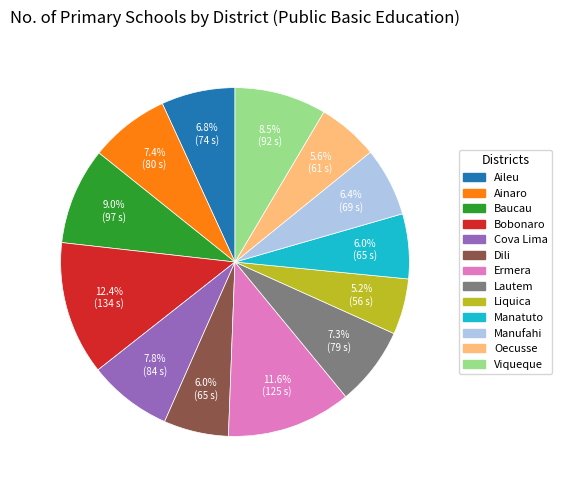

What is the ratio of the value at Dili to the value at Aileu?

0.9